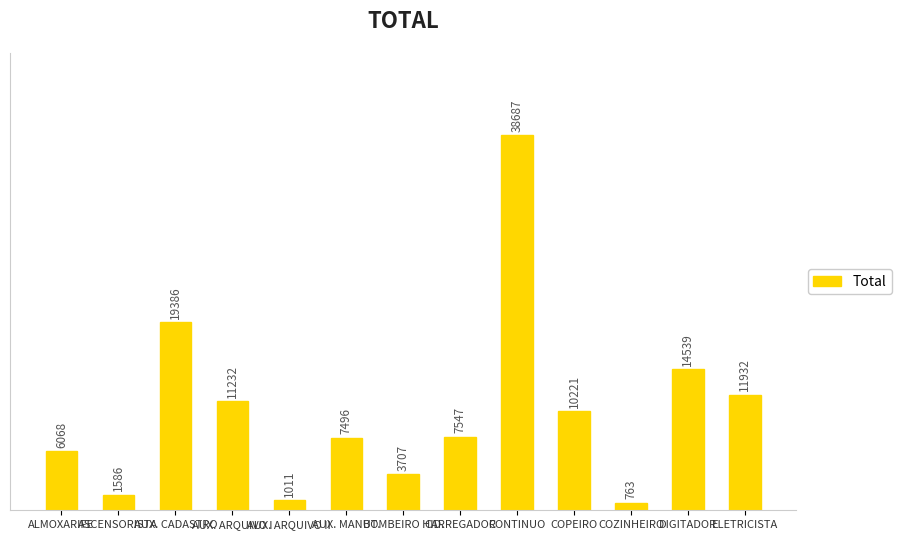

Which label corresponds to the smallest value in the chart?

COZINHEIRO